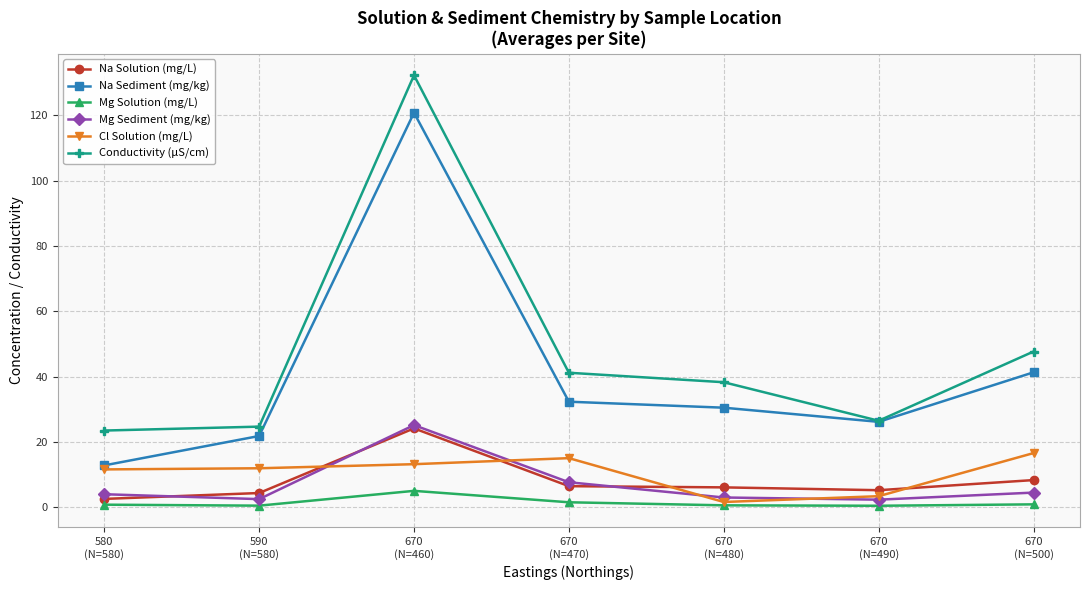

What is the label of the 2nd point from the right?

670
(N=490)